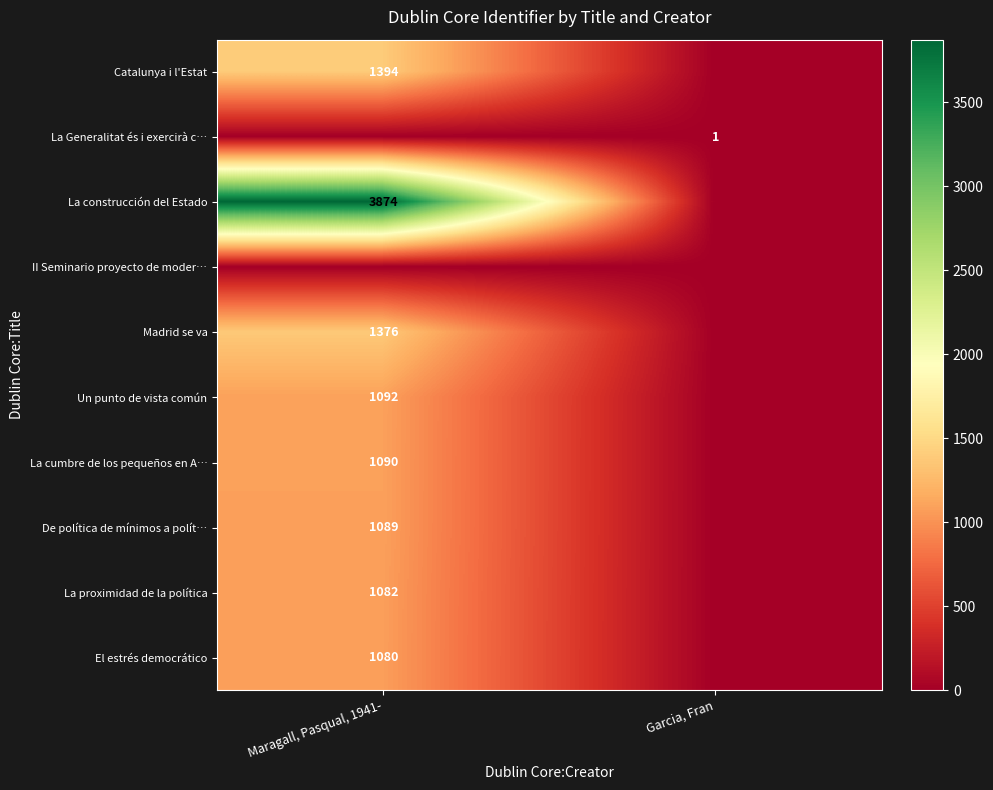

True or false: Madrid se va has a value of 1376 at Maragall, Pasqual, 1941-.

True